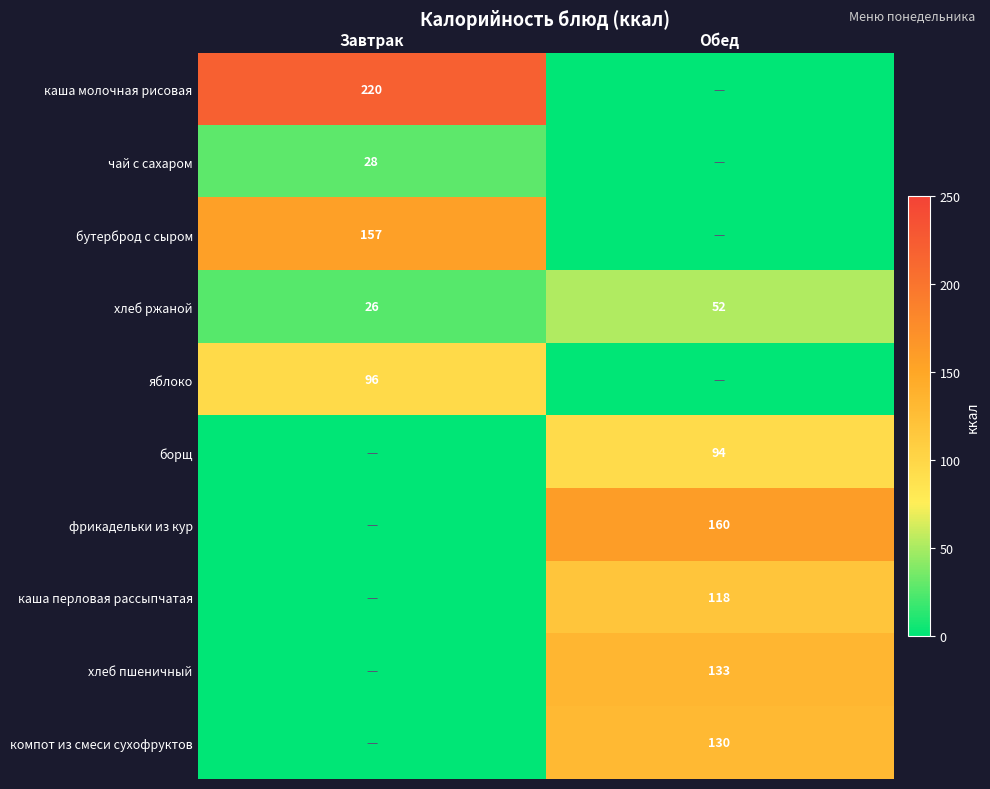

The каша перловая рассыпчатая series shows 118 at Обед. True or false?

True